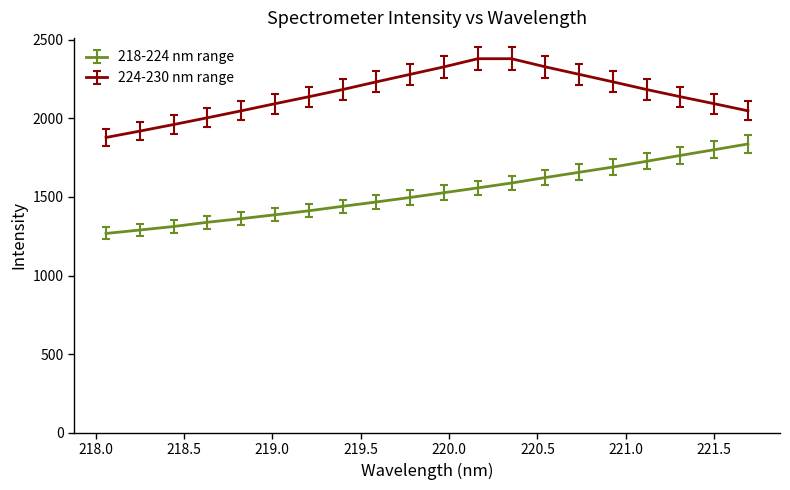

What is the minimum value for 218-224 nm range?

1267.3